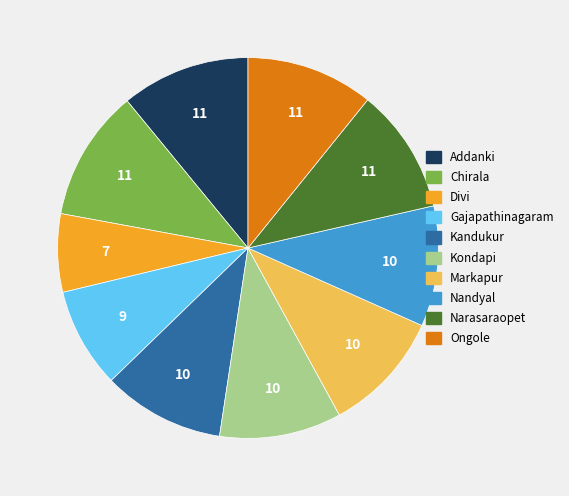

Is the sum of Kandukur and Kondapi greater than half?

No